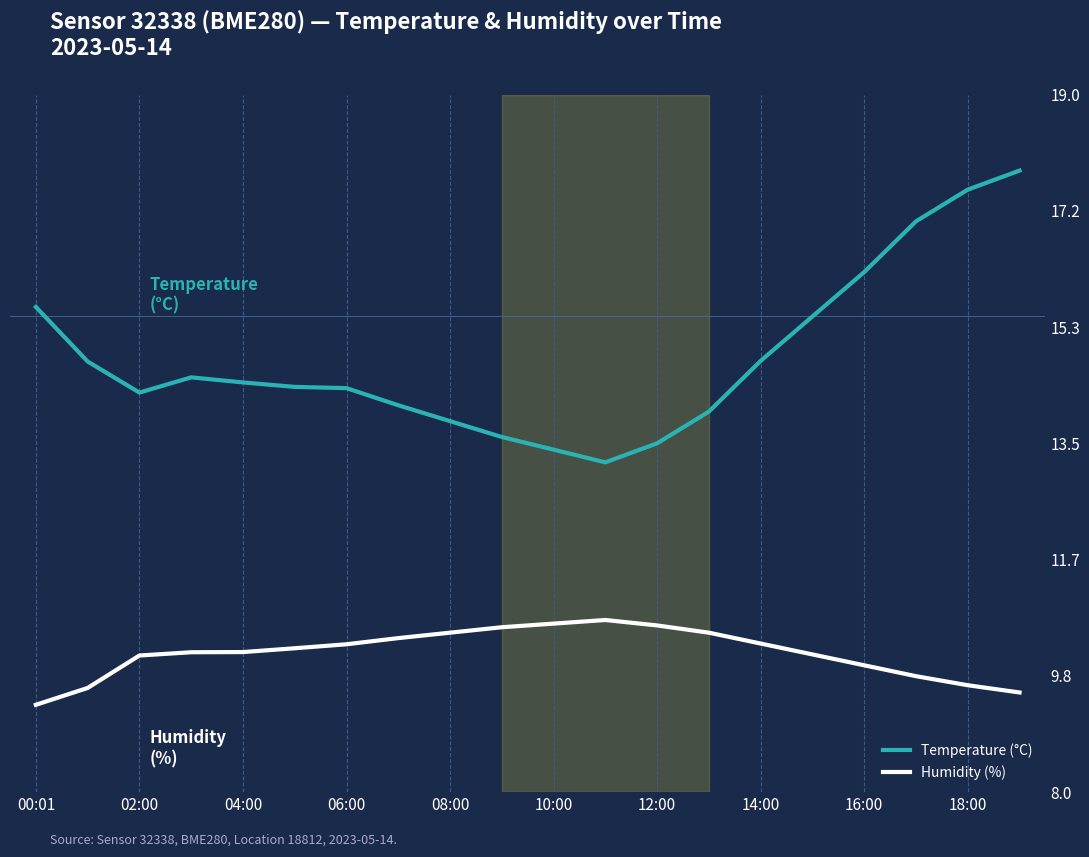

List the series in order of their overall mean, highest first.

Temperature (°C), Humidity (%)